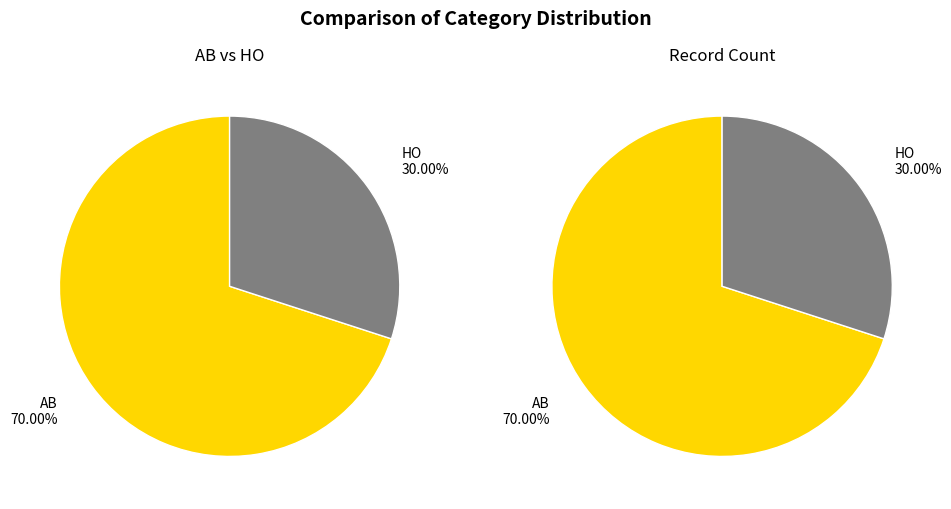

To the nearest percent, what percentage of the pie is HO?

30%